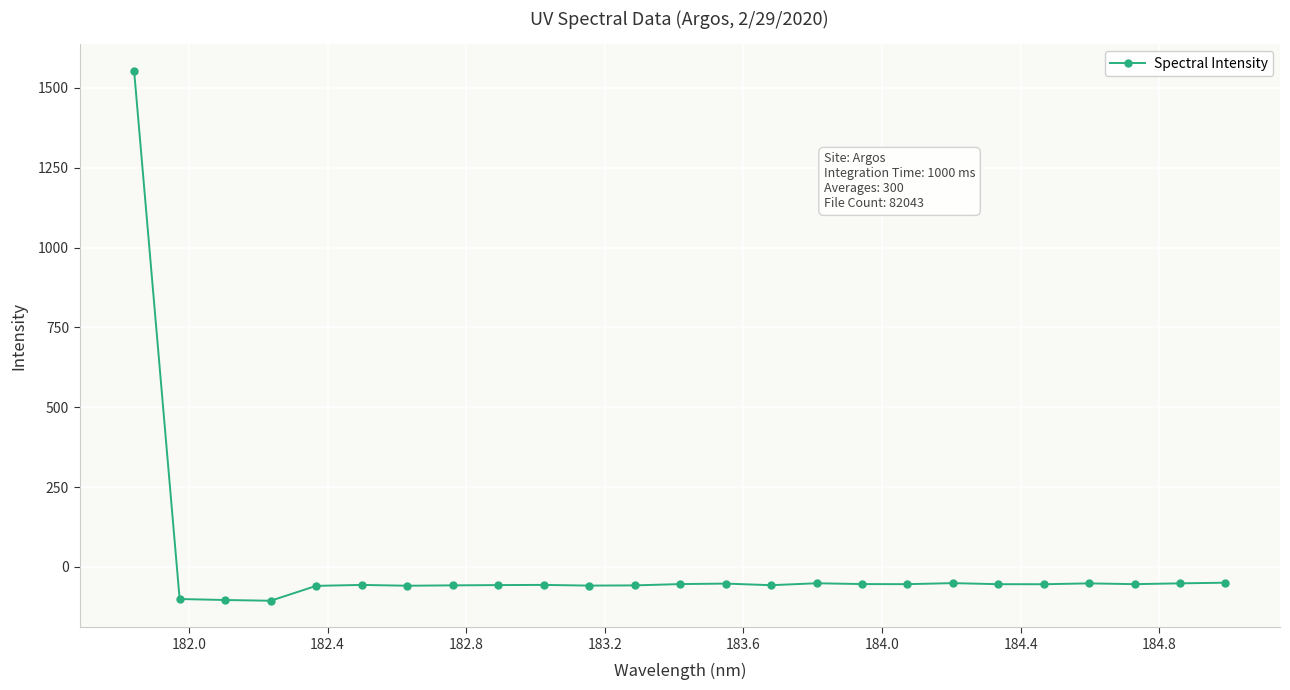

What is the value of the 5th point from the left?

-59.1